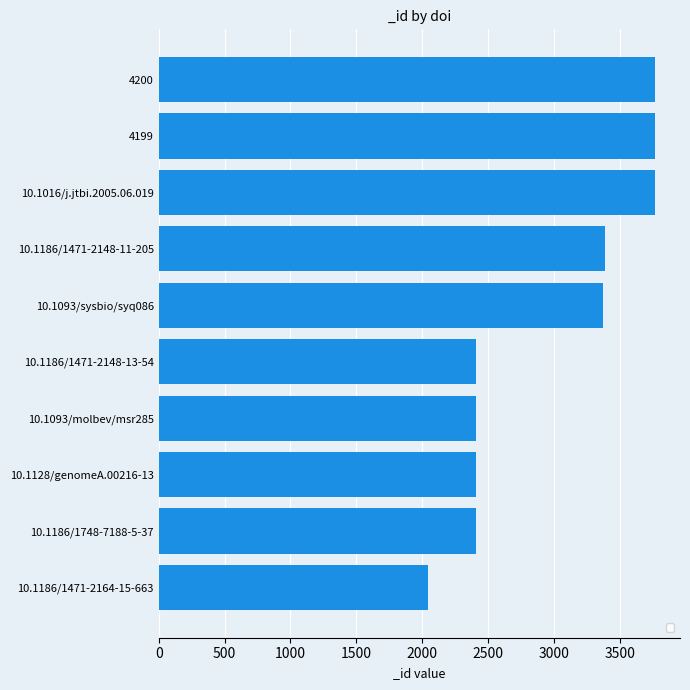

What is the difference between the maximum and minimum values?

1727